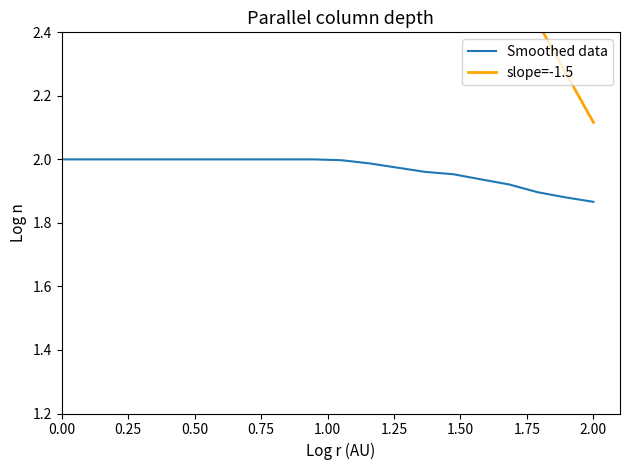

Reading left to right, what are all the values shown in this chart?

2.0	2.0	2.0	2.0	2.0	2.0	2.0	2.0	2.0	2.0	2.0	2.0	2.0	2.0	2.0	1.9	1.9	1.9	1.9	1.9